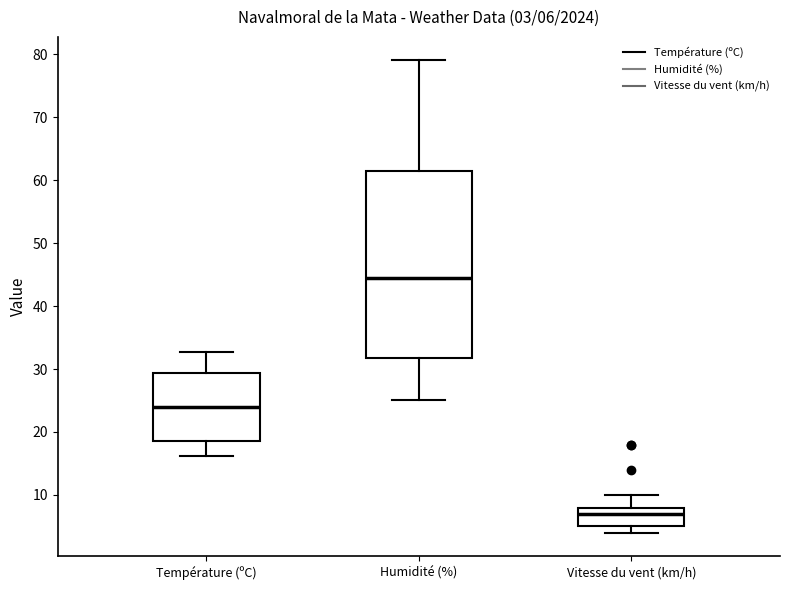

Comparing the boxes themselves (not the whiskers), which one is the tallest?

Humidité (%)